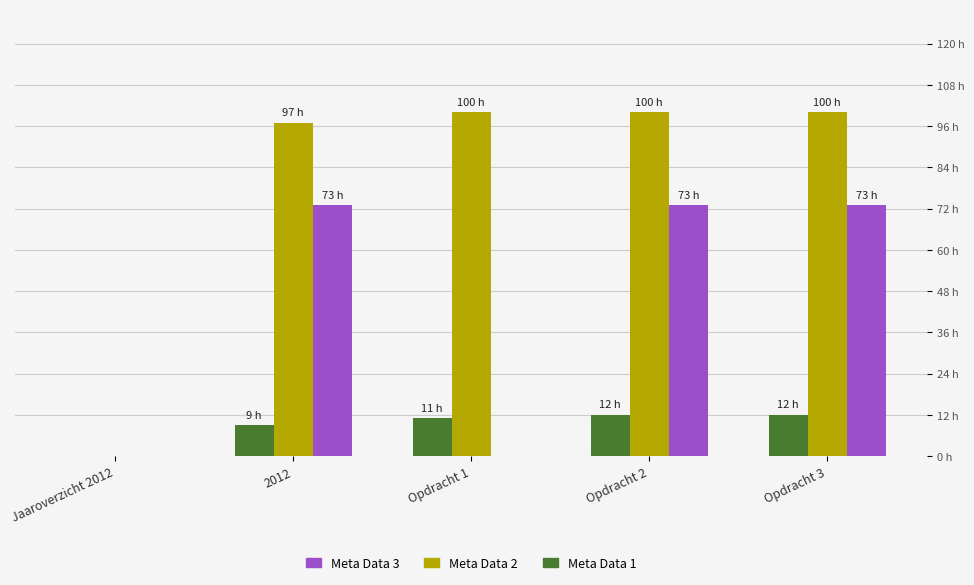

List the labels in order of Meta Data 3 value, largest first.

2012, Opdracht 2, Opdracht 3, Jaaroverzicht 2012, Opdracht 1